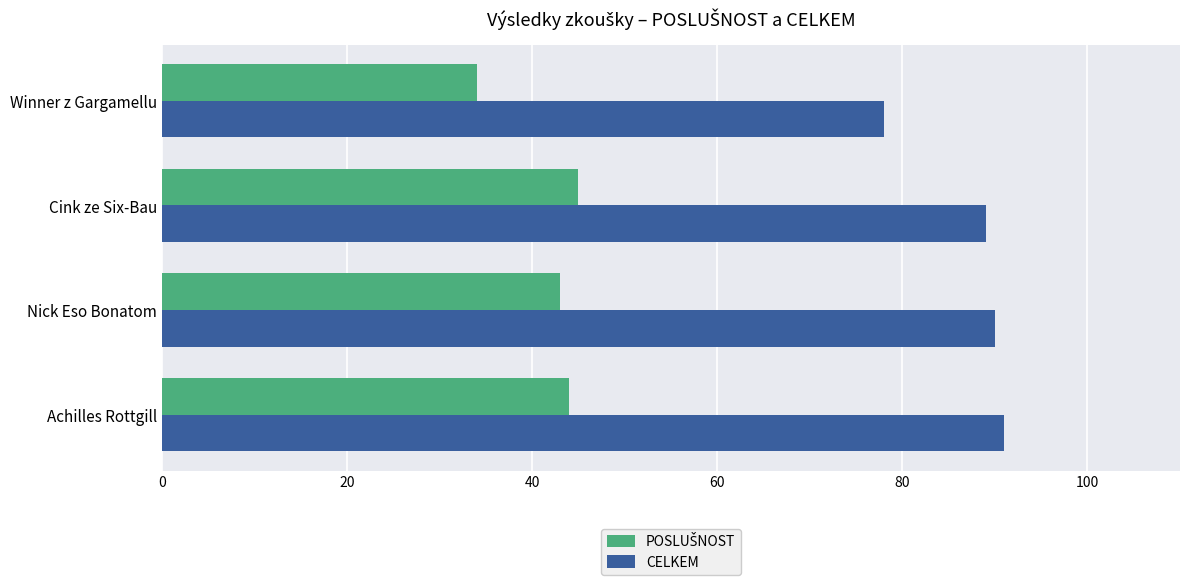

The CELKEM series shows 91 at Achilles Rottgill. True or false?

True